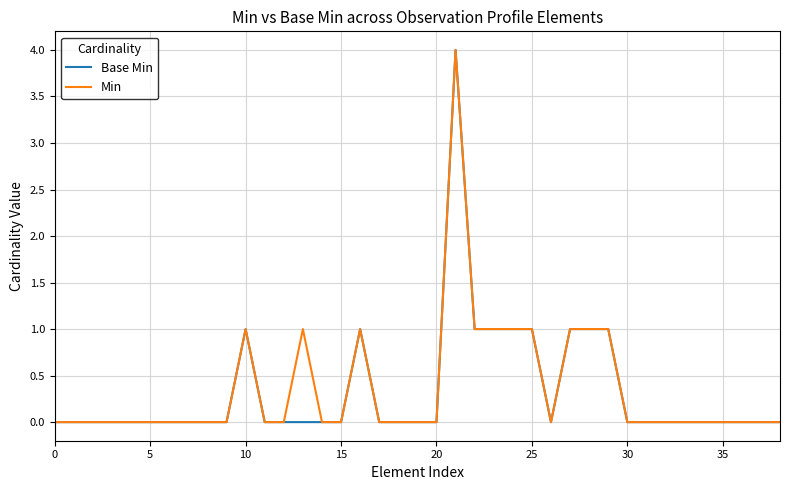

True or false: Min has more than 1 points higher than both neighbors.

True